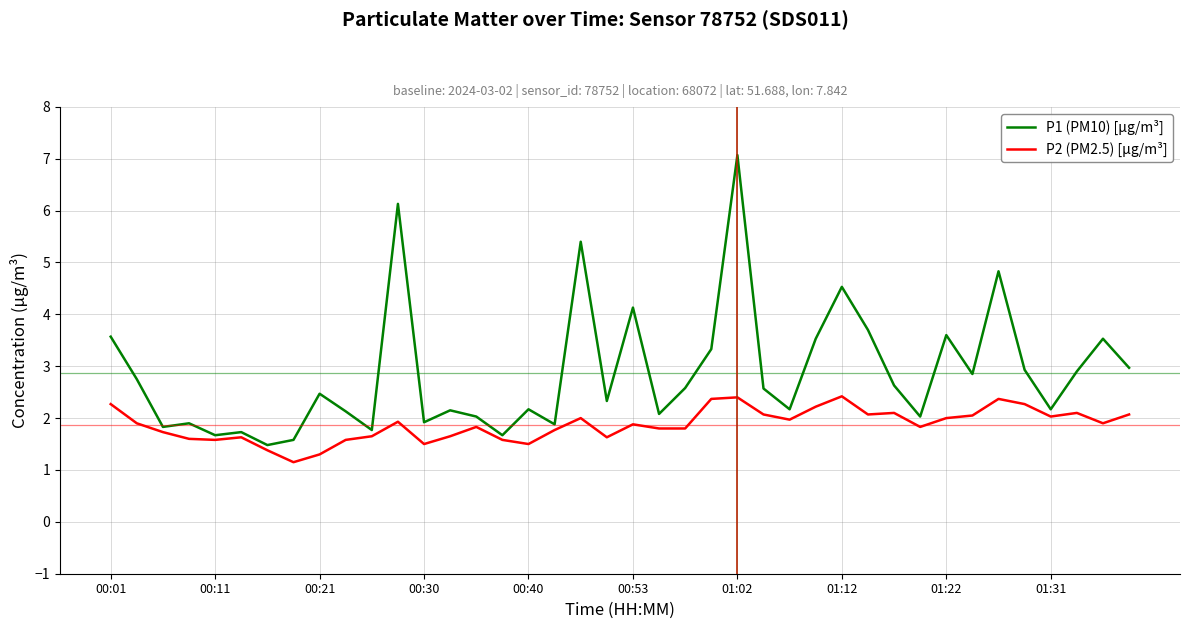

What is the maximum value shown in the chart?

7.1